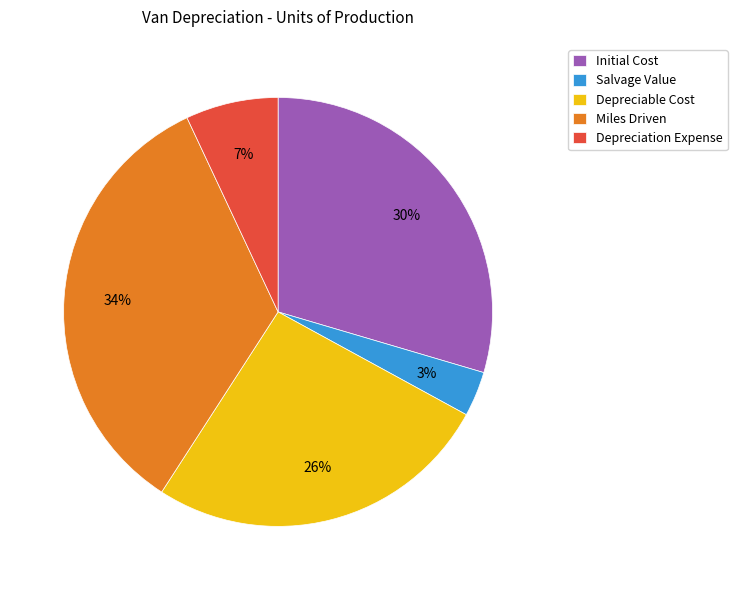

What is the smallest slice in the pie chart?

Salvage Value